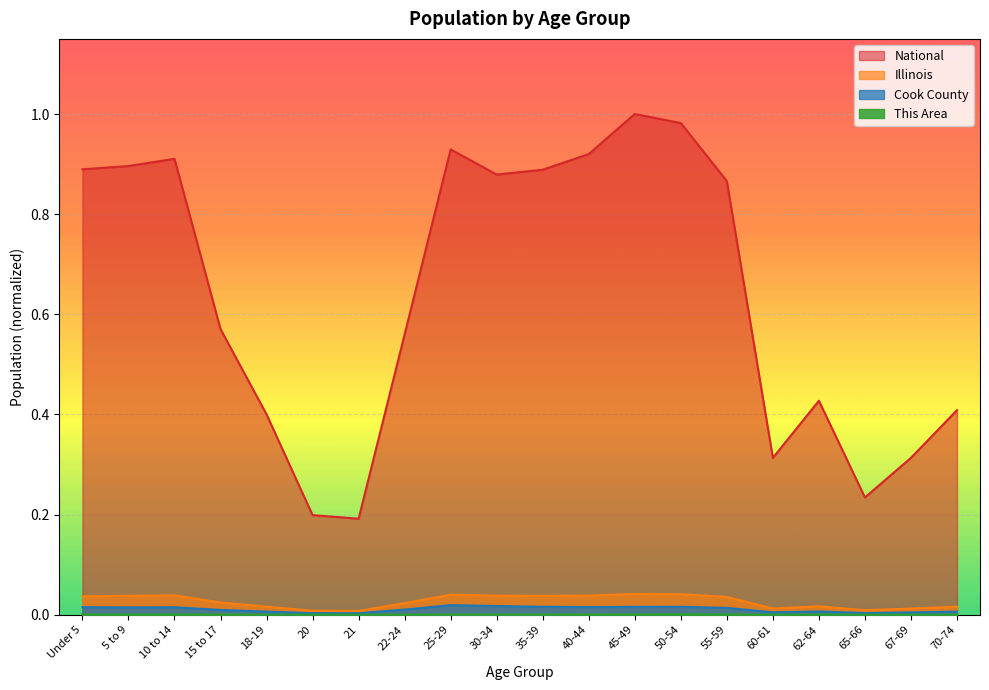

Rank the series at 22-24 from lowest to highest value.

This Area, Cook County, Illinois, National